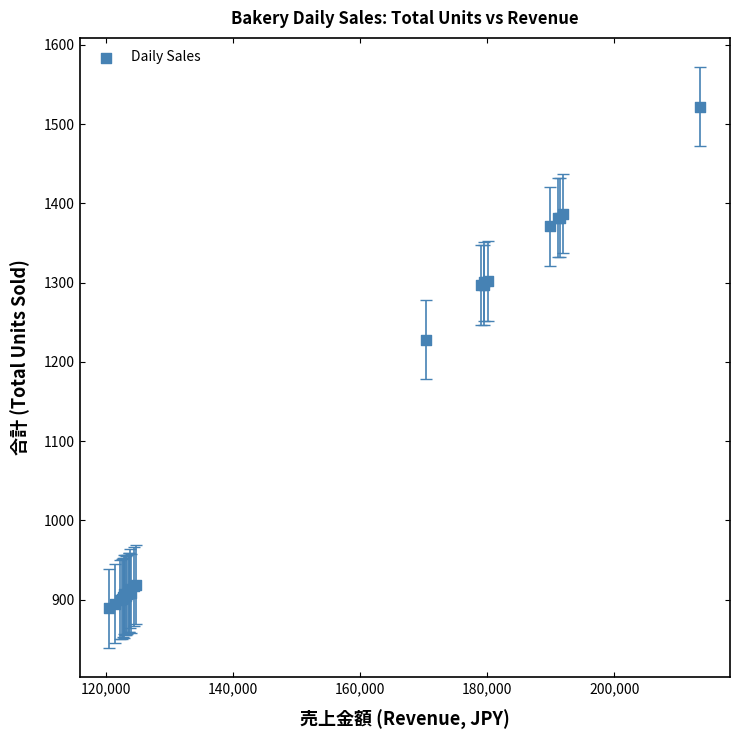

What Y value in the scatter plot is closest to 1205?

1228